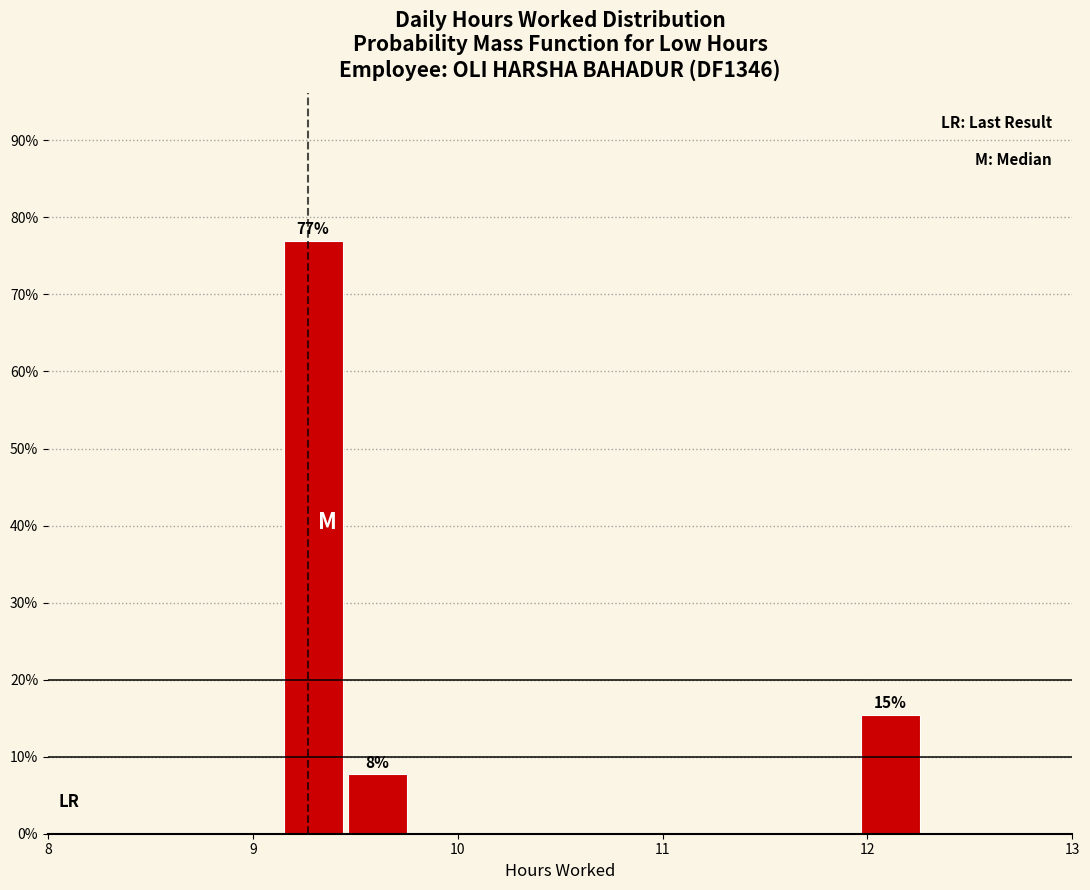

Around what value on the x-axis is the tallest bar? Give the approximate position of its centre, as read against the axis.

9.3